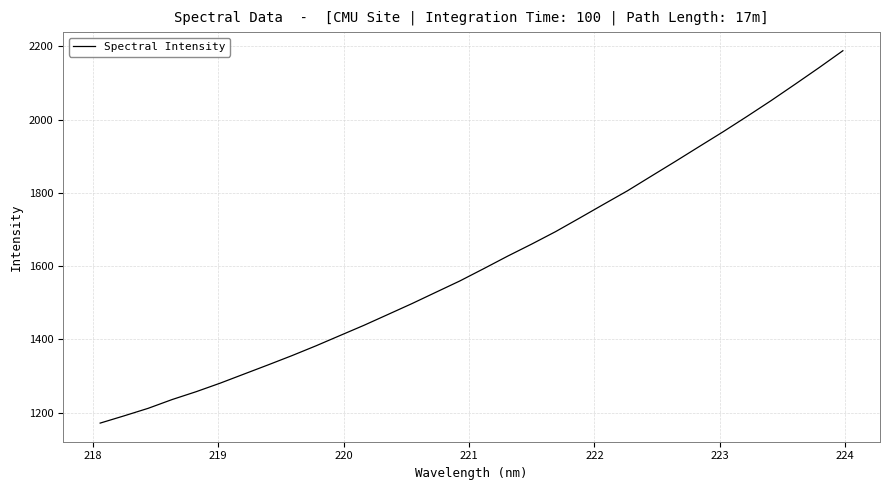

What is the minimum value shown in the chart?

1171.3